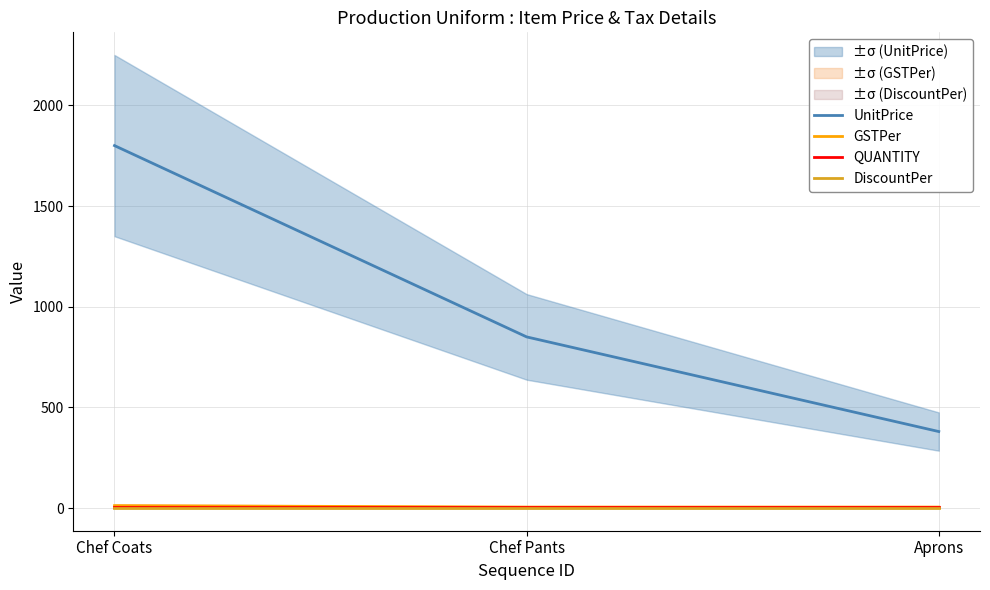

Which label corresponds to the smallest value in the chart?

Chef Coats